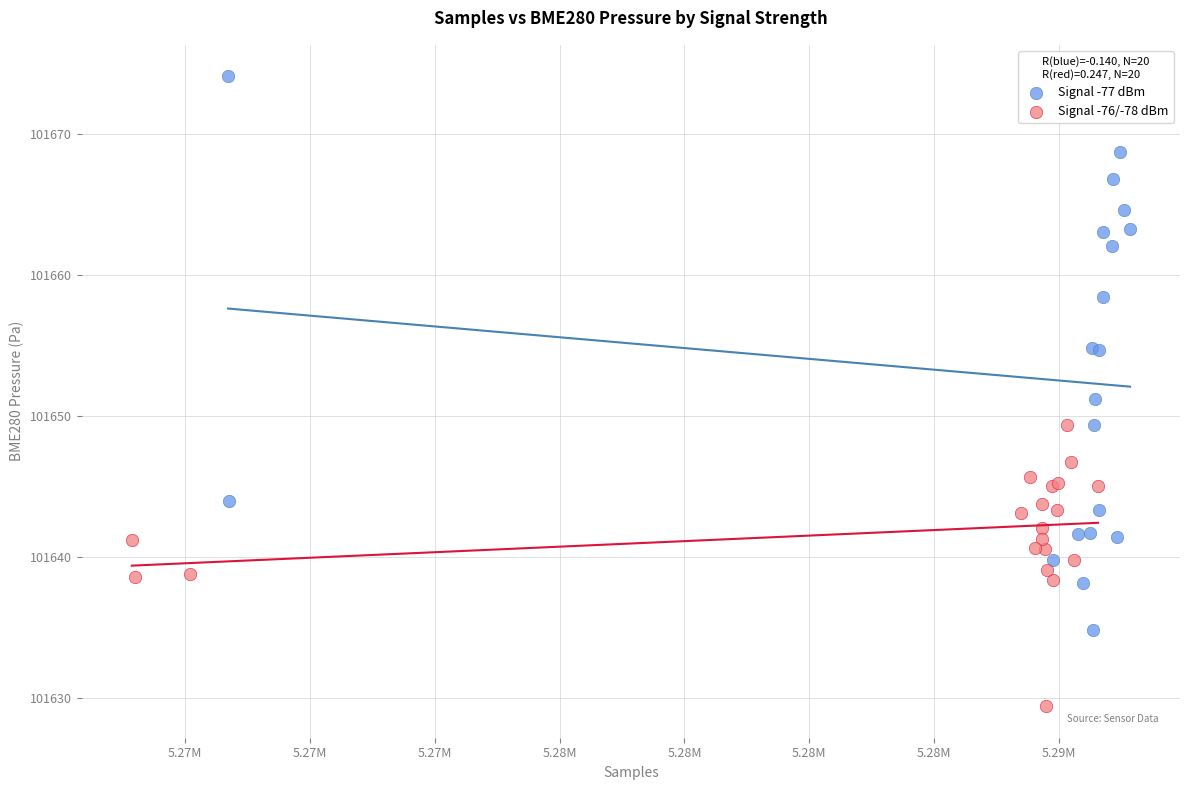

What are all the series names shown in the legend?

Signal -77 dBm, Signal -76/-78 dBm